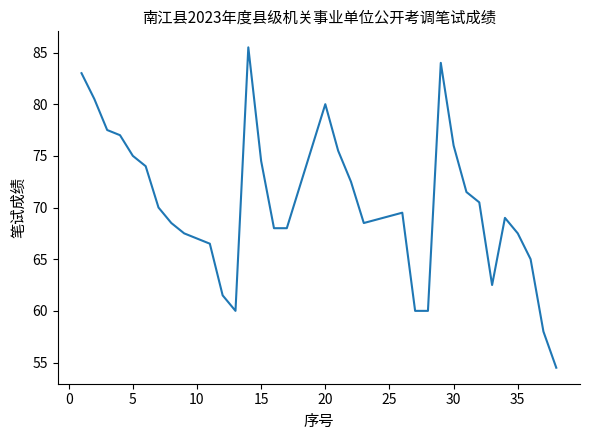

What is the difference between the maximum and minimum values?

31.0